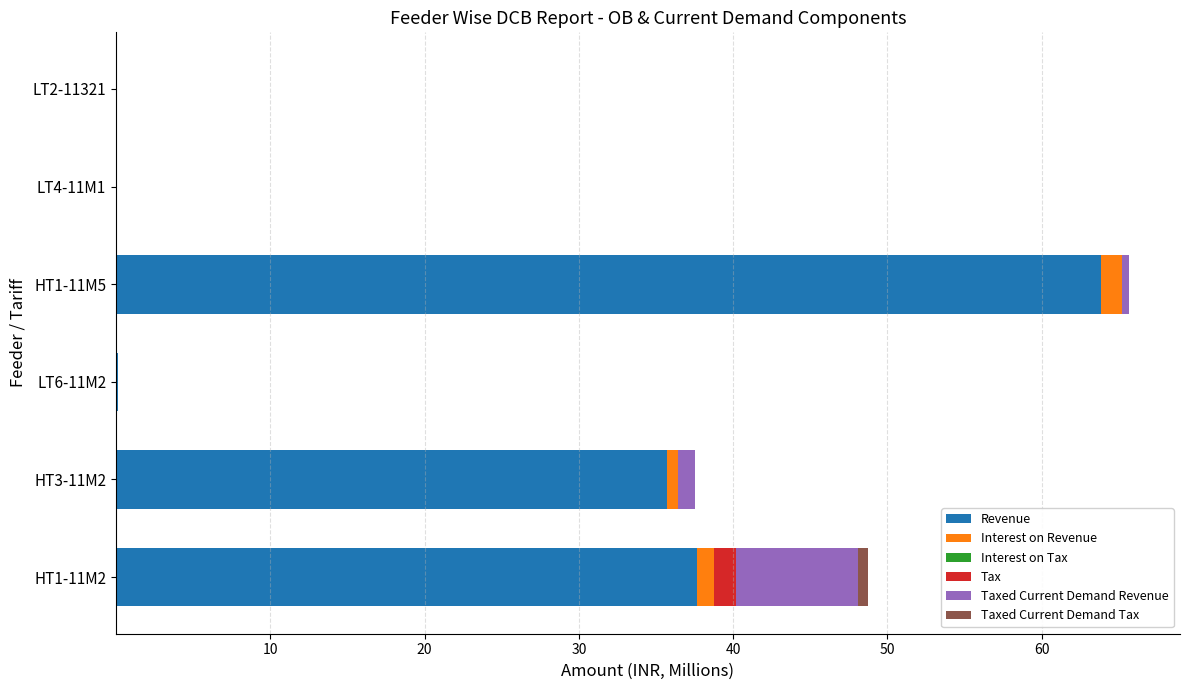

How many series are shown in this chart?

6